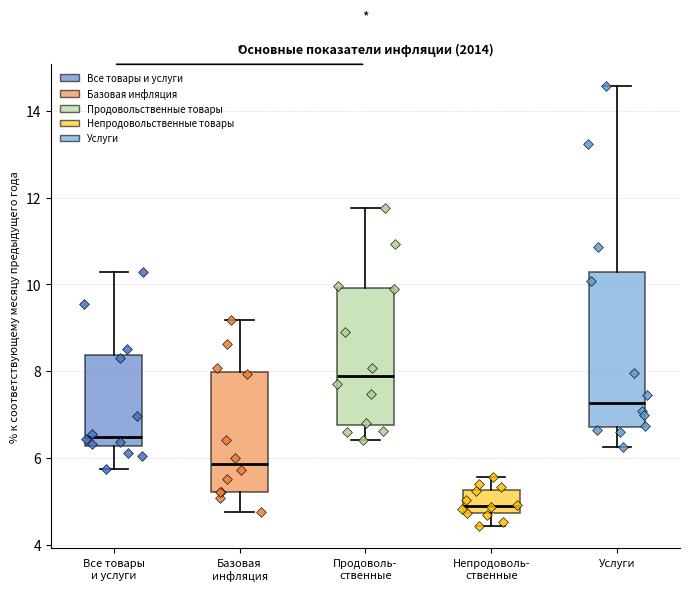

Where does the upper whisker of the box for Услуги end on the y-axis? The values are not printed on the chart, so give them approximately, as read against the axis.

14.6